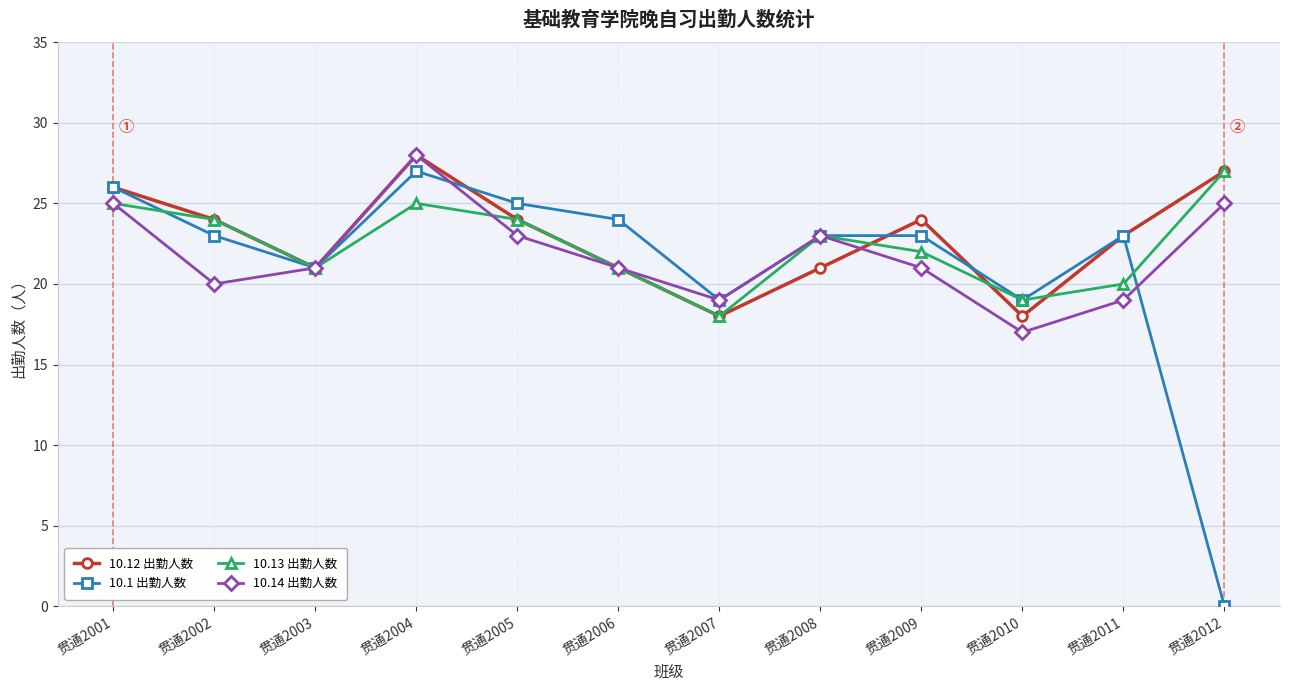

True or false: 10.12 出勤人数 has a value of 24 at 贯通2009.

True